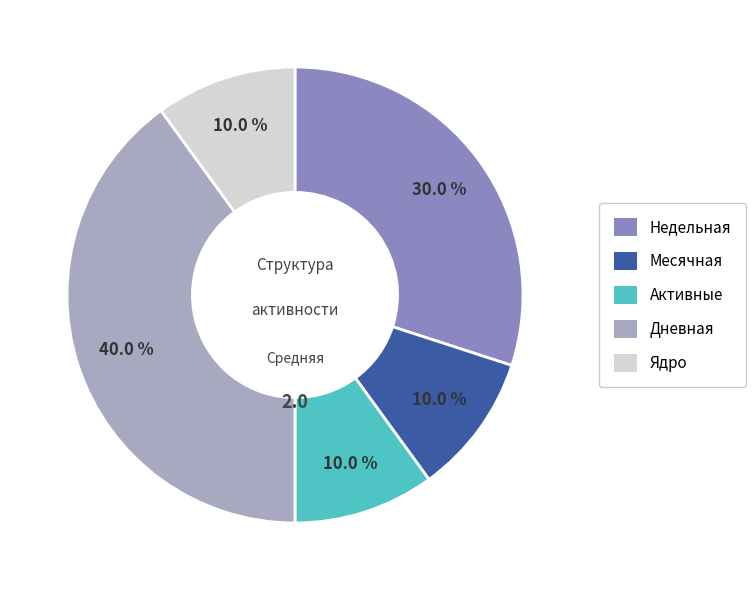

What portion of the pie excludes Ядро?

90.0%